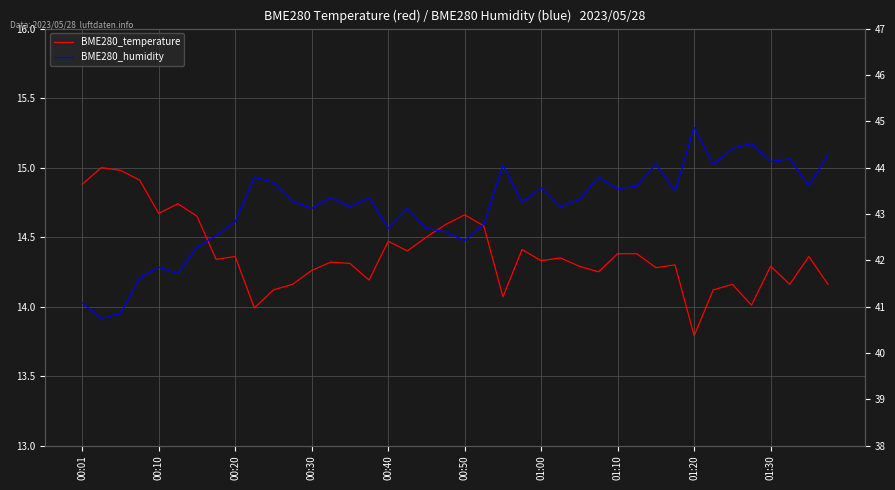

True or false: BME280_temperature and BME280_humidity cross at least once.

False